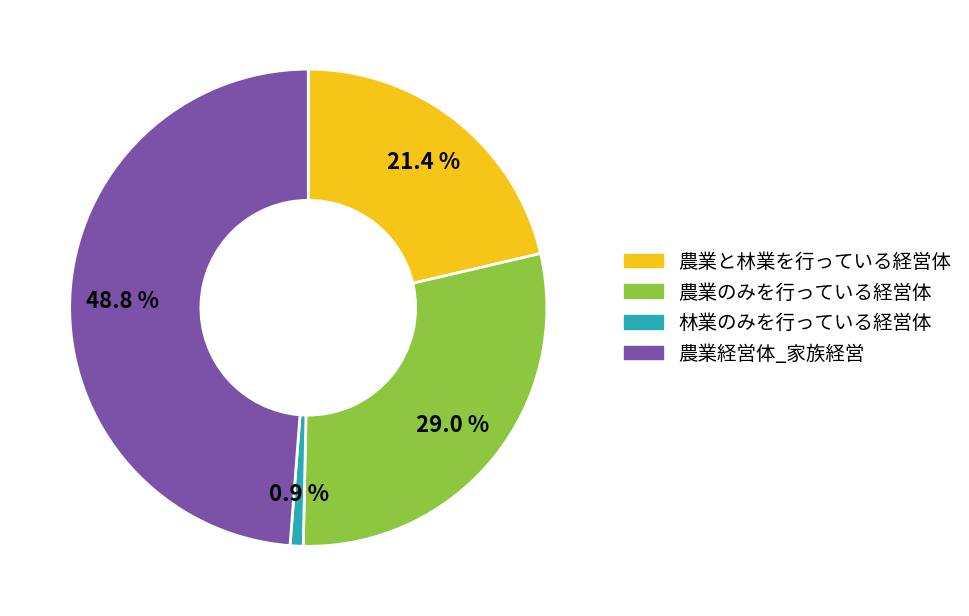

To the nearest percent, what portion does 農業のみを行っている経営体 represent?

29%